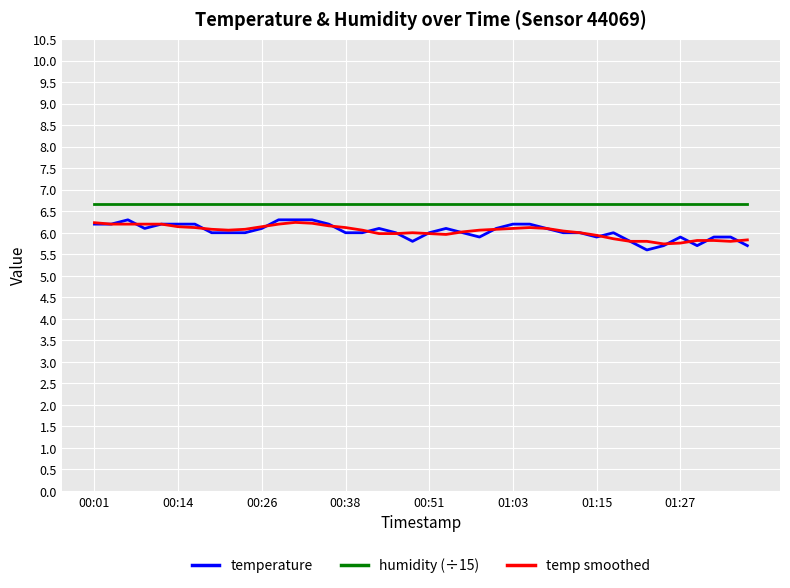

Which series has the largest total across all categories?

humidity (÷15)